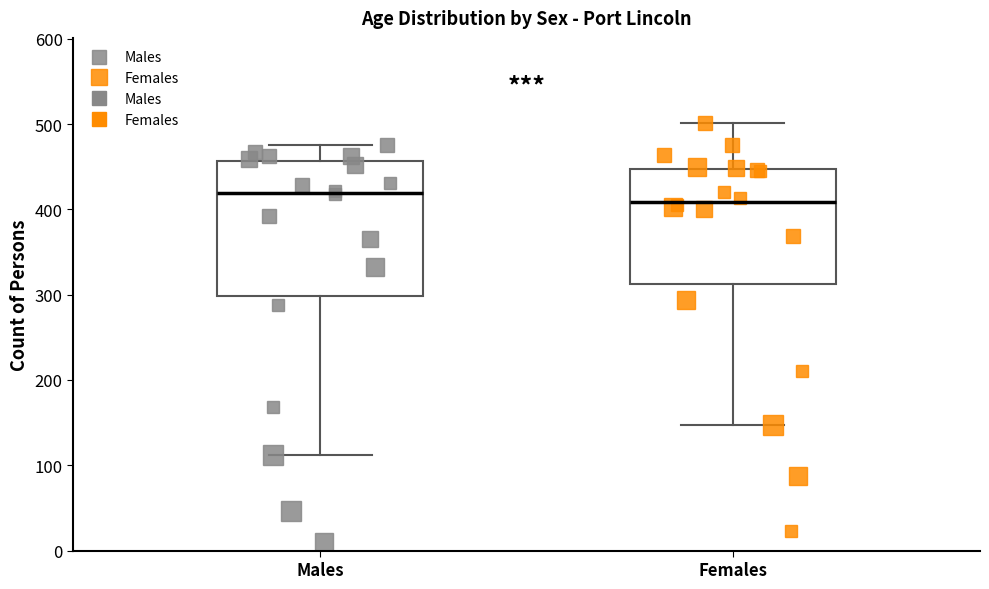

Reading left to right, read every box against the y-axis: the position of its median line, the range the box covers, and the ends of its whiskers. The values are not printed on the chart, so give them approximately, as read against the axis.

Males: median 420, box 300 to 460, whiskers 110 to 480
Females: median 410, box 310 to 450, whiskers 150 to 500